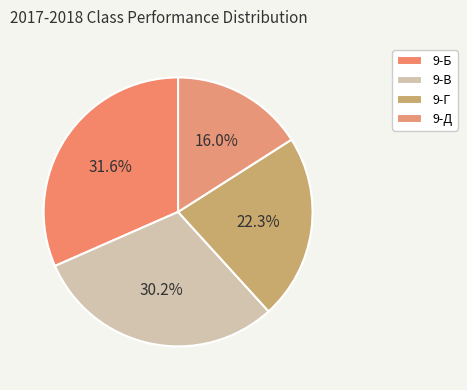

To the nearest percent, what percentage of the pie is 9-Б?

32%